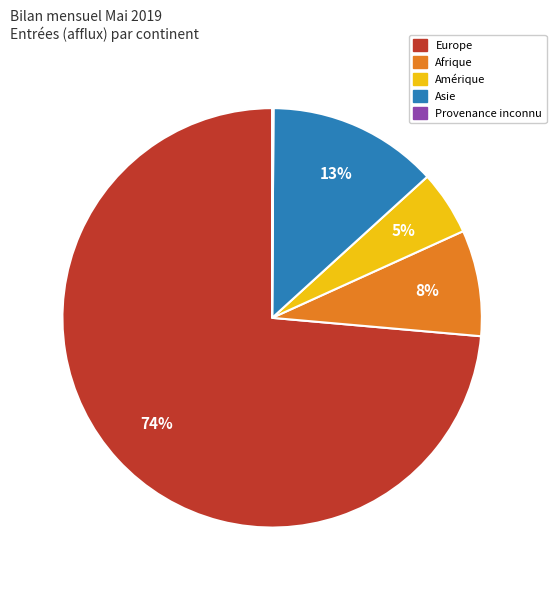

Does any single category account for the majority?

Yes